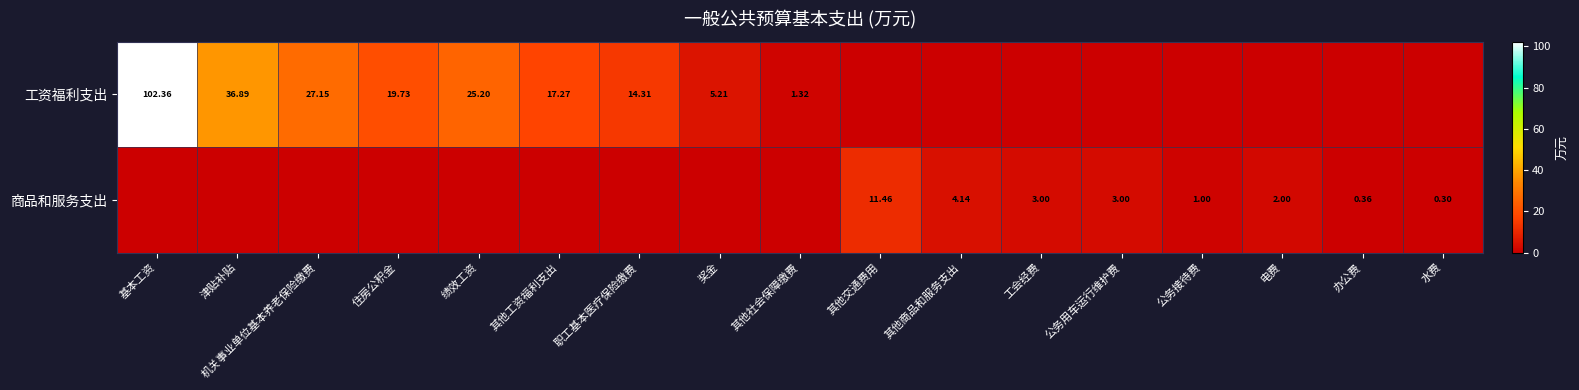

What is the difference between the highest and lowest values at 绩效工资?

25.2